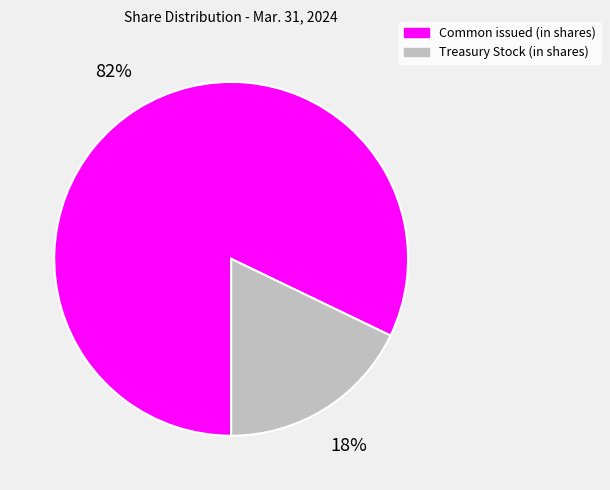

Is there a majority slice in this chart?

Yes